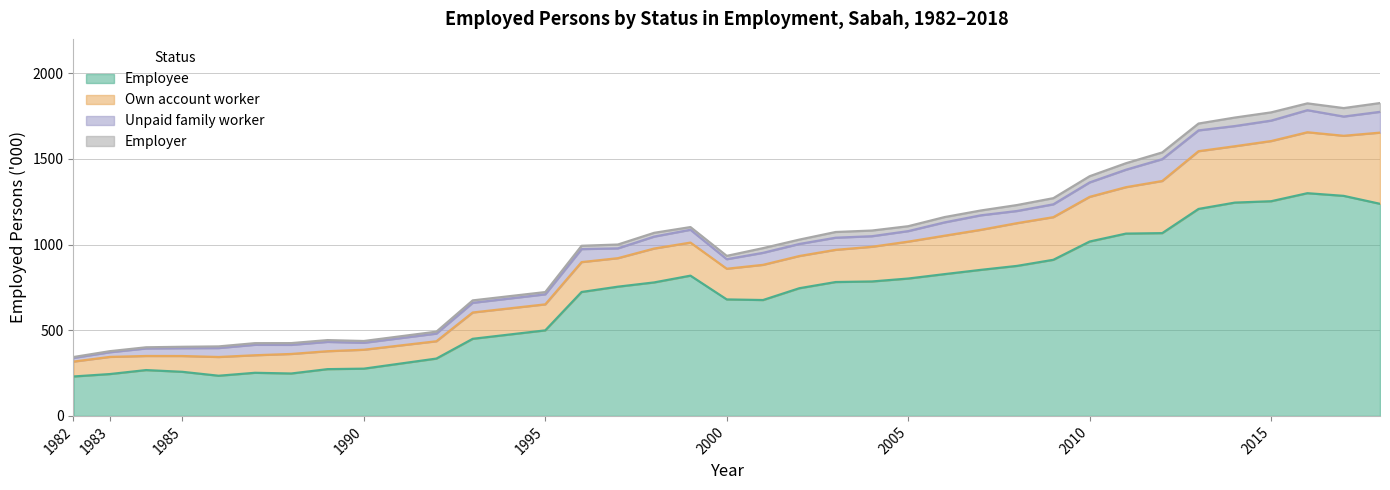

True or false: Own account worker has a value of 400.3 at 1984.

True